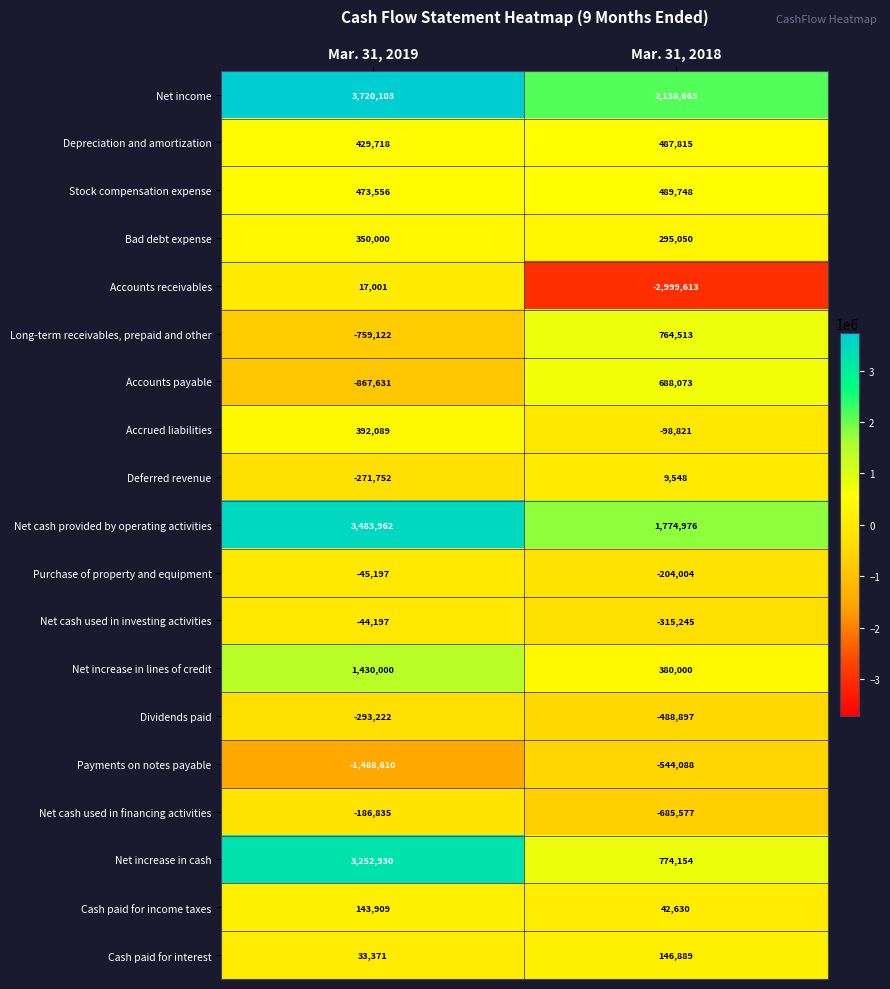

Which series has the largest range (max minus min)?

Accounts receivables